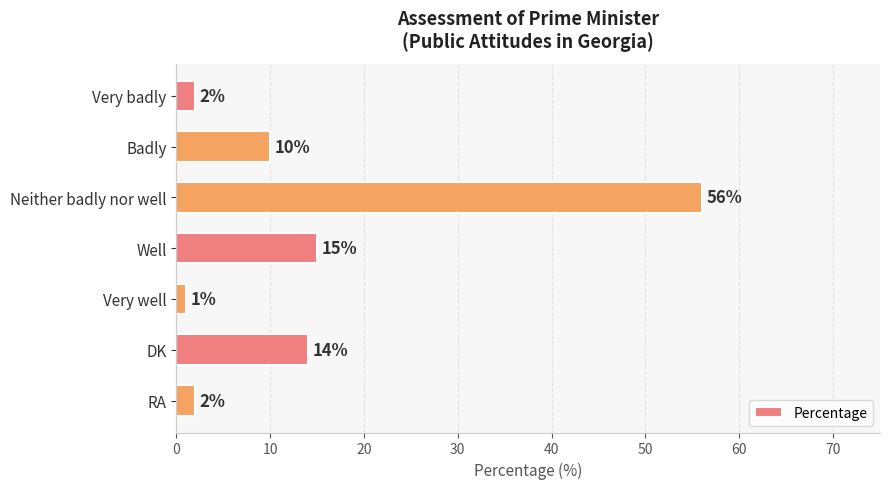

The chart shows a value of 15 at Badly. True or false?

False